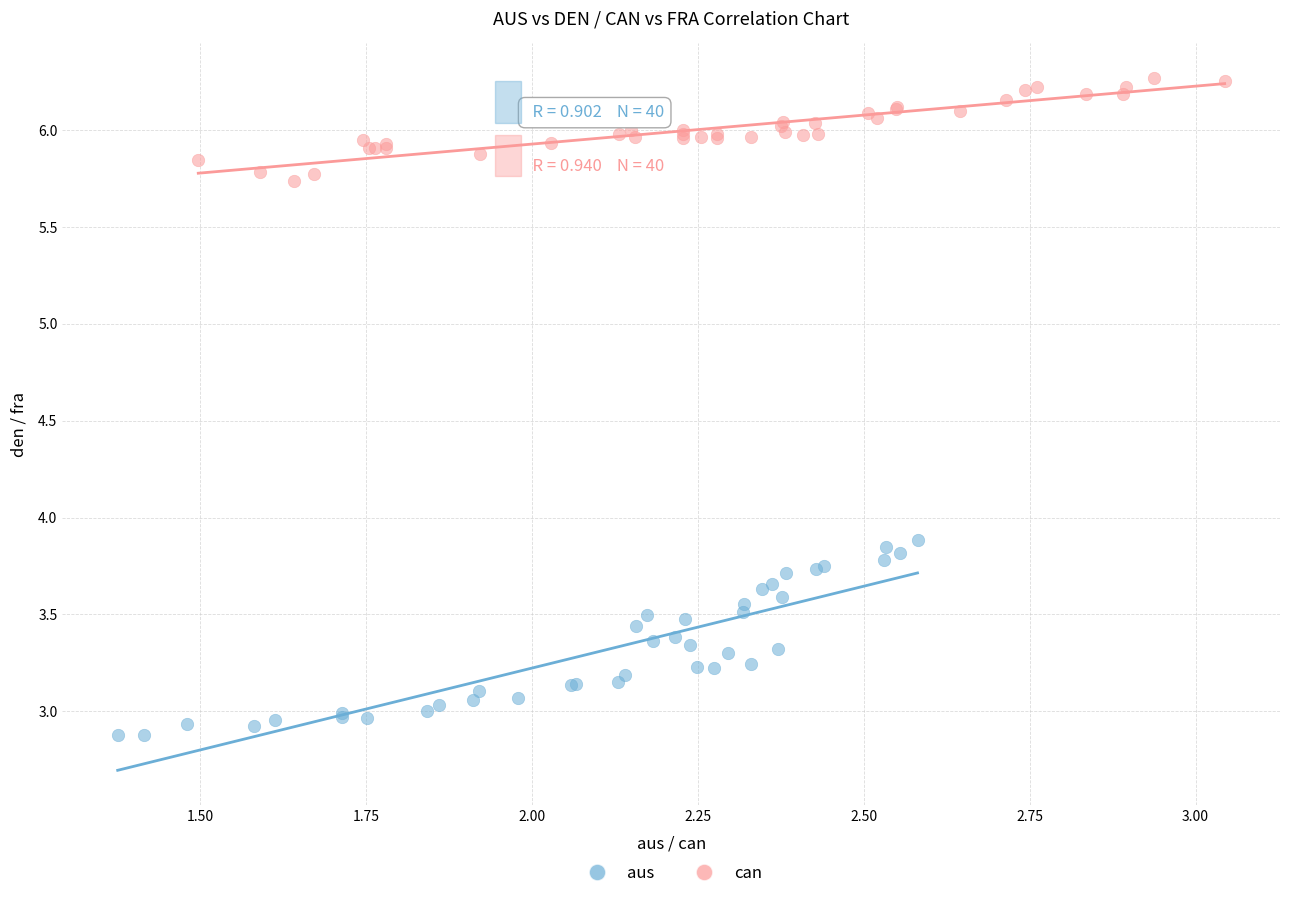

Which series has the largest Y range (max minus min)?

aus